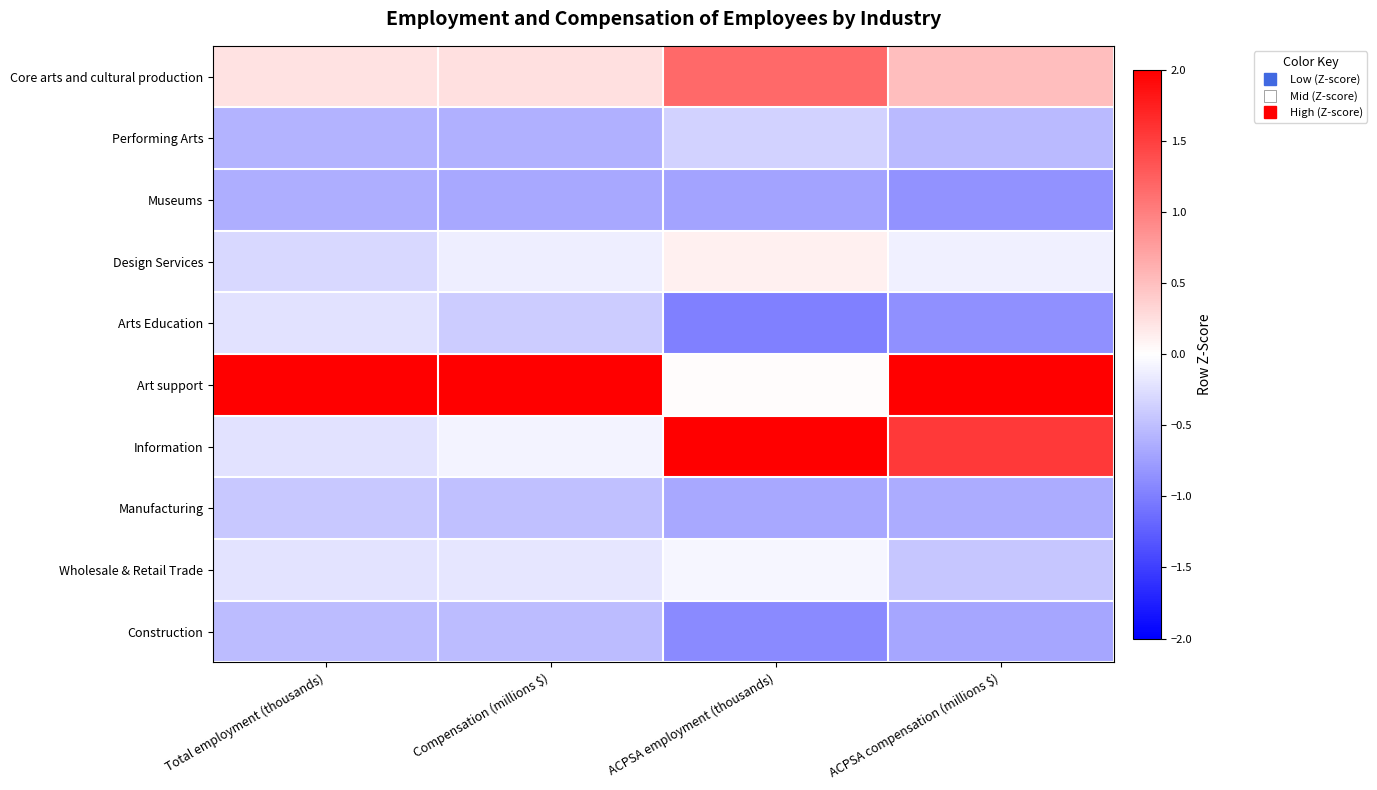

Rank the series at ACPSA compensation (millions $) from highest to lowest value.

Art support, Information, Core arts and cultural production, Design Services, Wholesale & Retail Trade, Performing Arts, Manufacturing, Construction, Museums, Arts Education